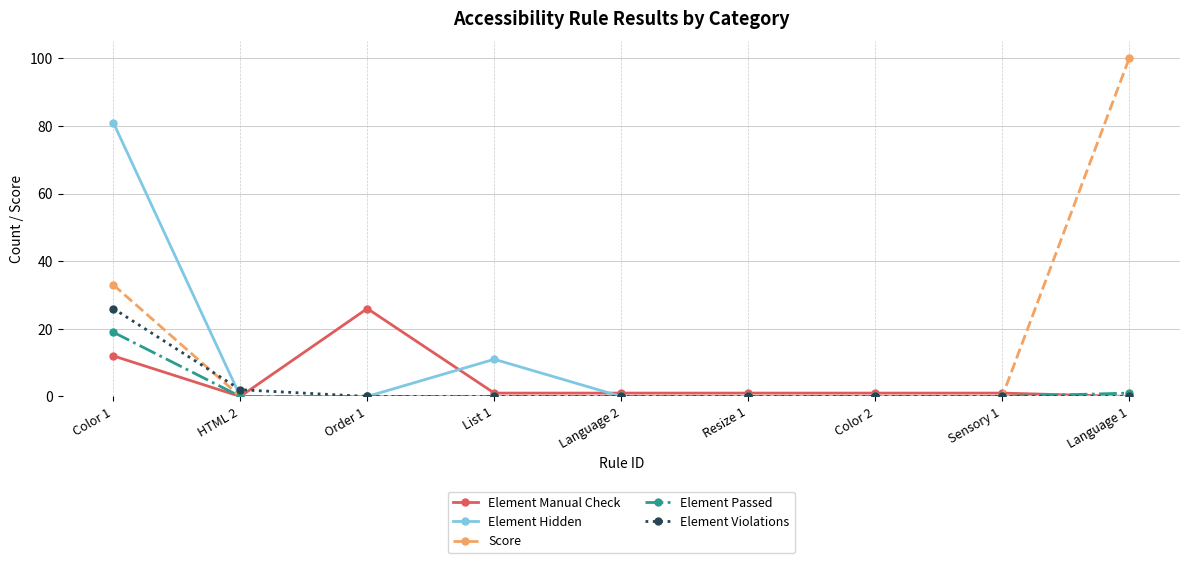

The value of Element Violations at Resize 1 is 0. True or false?

True